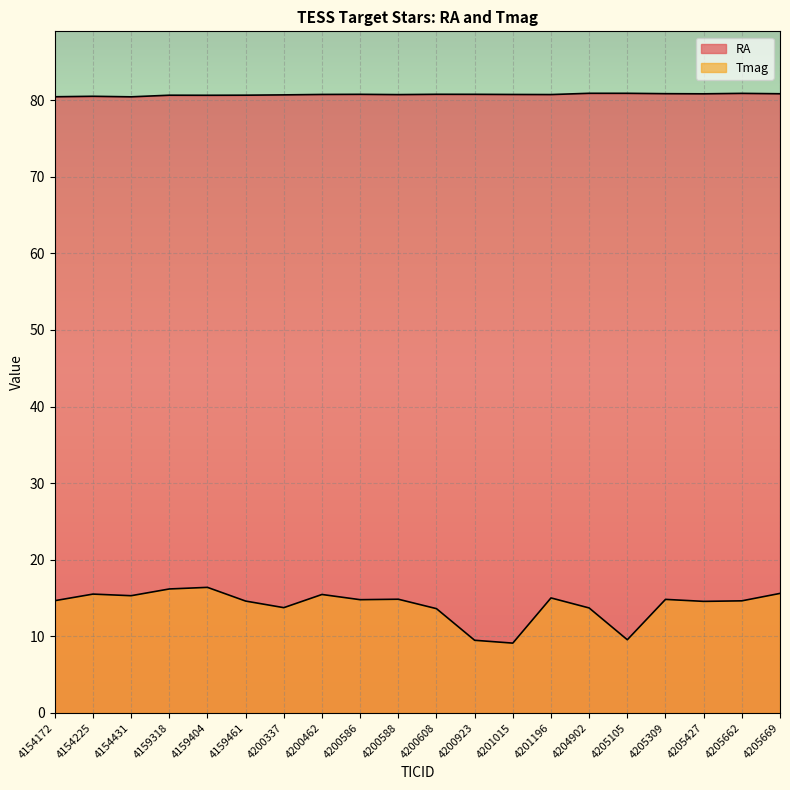

Is it true that RA equals 16.8 at 4201015?

False